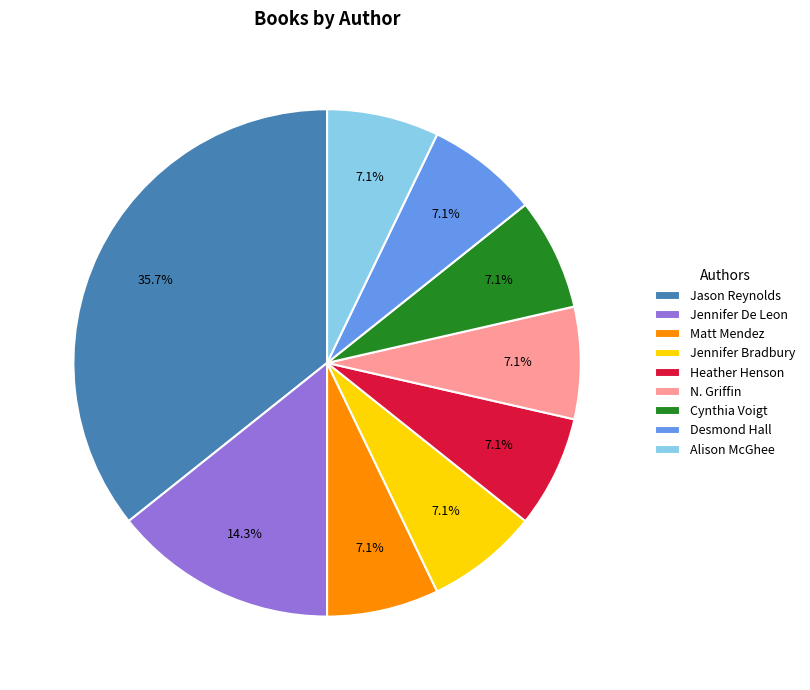

Which slice is the largest?

Jason Reynolds